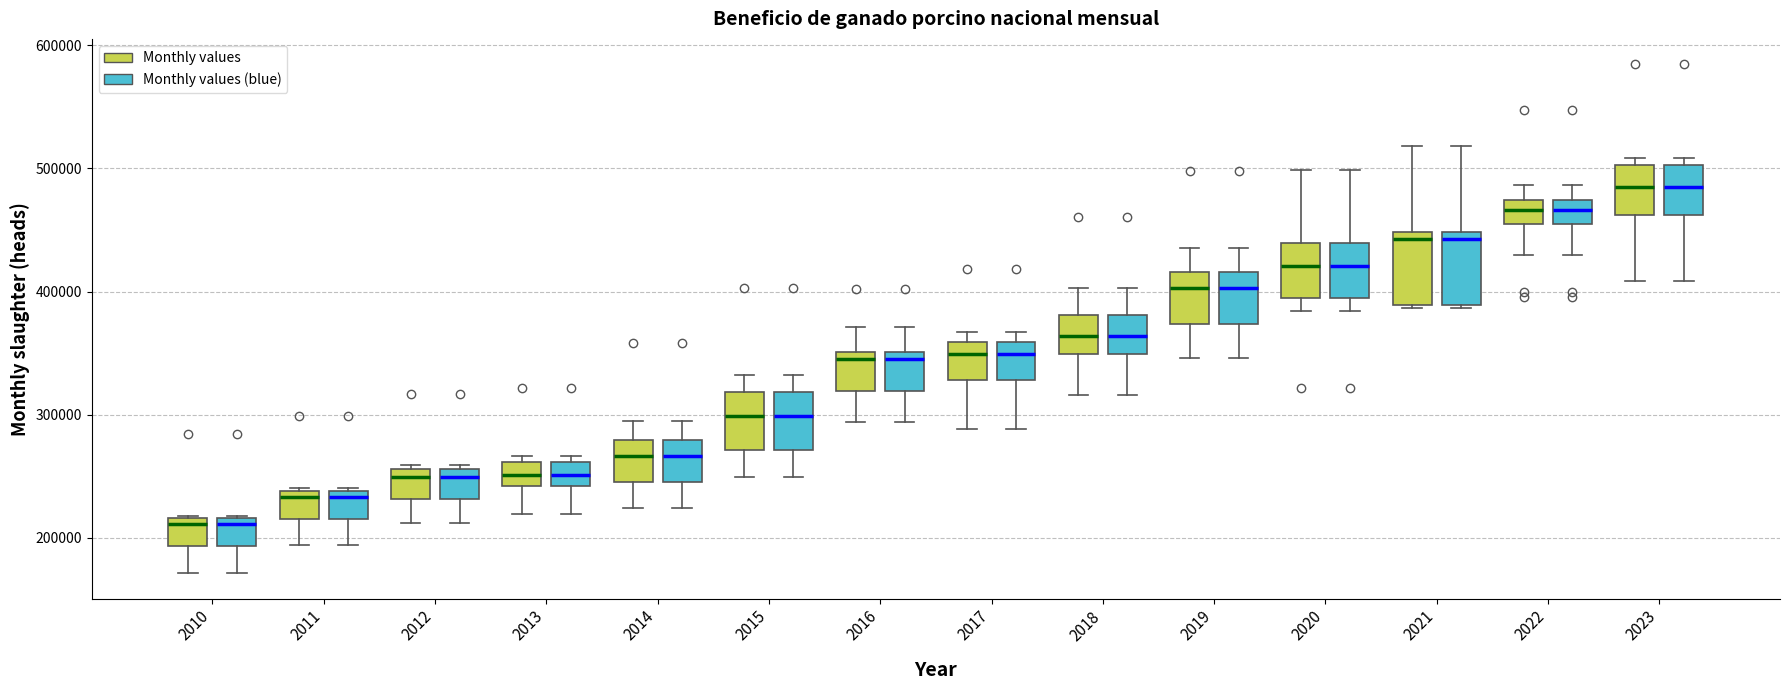

Reading left to right, read every box against the y-axis: the position of its median line, the range the box covers, and the ends of its whiskers. The values are not printed on the chart, so give them approximately, as read against the axis.

2010 (Monthly values): median 210000, box 190000 to 220000, whiskers 170000 to 220000
2010 (Monthly values (blue)): median 210000, box 190000 to 220000, whiskers 170000 to 220000
2011 (Monthly values): median 230000, box 220000 to 240000, whiskers 190000 to 240000
2011 (Monthly values (blue)): median 230000, box 220000 to 240000, whiskers 190000 to 240000
2012 (Monthly values): median 250000, box 230000 to 260000, whiskers 210000 to 260000 (just above the box's upper edge)
2012 (Monthly values (blue)): median 250000, box 230000 to 260000, whiskers 210000 to 260000 (just above the box's upper edge)
2013 (Monthly values): median 250000, box 240000 to 260000, whiskers 220000 to 270000
2013 (Monthly values (blue)): median 250000, box 240000 to 260000, whiskers 220000 to 270000
2014 (Monthly values): median 270000, box 250000 to 280000, whiskers 220000 to 300000
2014 (Monthly values (blue)): median 270000, box 250000 to 280000, whiskers 220000 to 300000
2015 (Monthly values): median 300000, box 270000 to 320000, whiskers 250000 to 330000
2015 (Monthly values (blue)): median 300000, box 270000 to 320000, whiskers 250000 to 330000
2016 (Monthly values): median 350000 (just below the box's upper edge), box 320000 to 350000, whiskers 290000 to 370000
2016 (Monthly values (blue)): median 350000 (just below the box's upper edge), box 320000 to 350000, whiskers 290000 to 370000
2017 (Monthly values): median 350000, box 330000 to 360000, whiskers 290000 to 370000
2017 (Monthly values (blue)): median 350000, box 330000 to 360000, whiskers 290000 to 370000
2018 (Monthly values): median 360000, box 350000 to 380000, whiskers 320000 to 400000
2018 (Monthly values (blue)): median 360000, box 350000 to 380000, whiskers 320000 to 400000
2019 (Monthly values): median 400000, box 370000 to 420000, whiskers 350000 to 440000
2019 (Monthly values (blue)): median 400000, box 370000 to 420000, whiskers 350000 to 440000
2020 (Monthly values): median 420000, box 390000 to 440000, whiskers 380000 to 500000
2020 (Monthly values (blue)): median 420000, box 390000 to 440000, whiskers 380000 to 500000
2021 (Monthly values): median 440000, box 390000 to 450000, whiskers 390000 to 520000
2021 (Monthly values (blue)): median 440000, box 390000 to 450000, whiskers 390000 to 520000
2022 (Monthly values): median 470000 (inside the box), box 460000 to 470000, whiskers 430000 to 490000
2022 (Monthly values (blue)): median 470000 (inside the box), box 460000 to 470000, whiskers 430000 to 490000
2023 (Monthly values): median 480000, box 460000 to 500000, whiskers 410000 to 510000
2023 (Monthly values (blue)): median 480000, box 460000 to 500000, whiskers 410000 to 510000